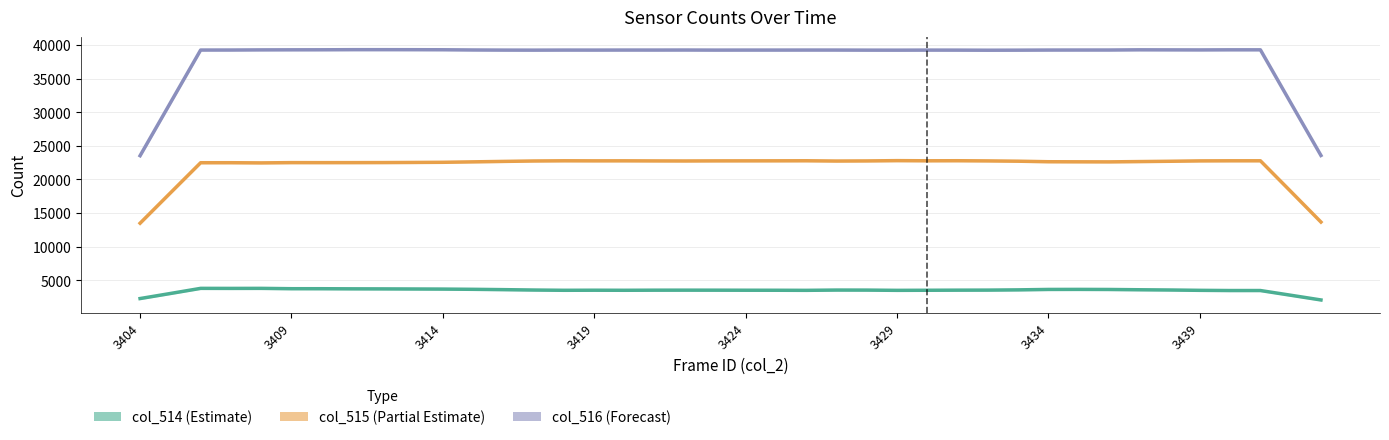

How many values in the col_514 (Estimate) series exceed 3552?

20